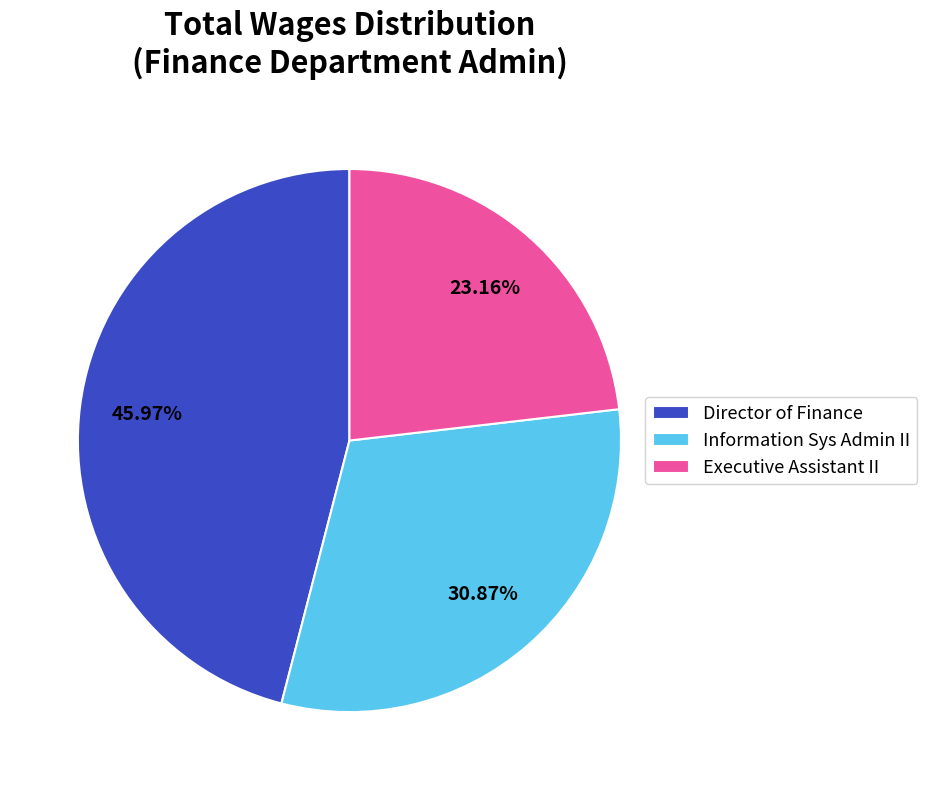

What is the ratio of the value at Executive Assistant II to the value at Information Sys Admin II?

0.8